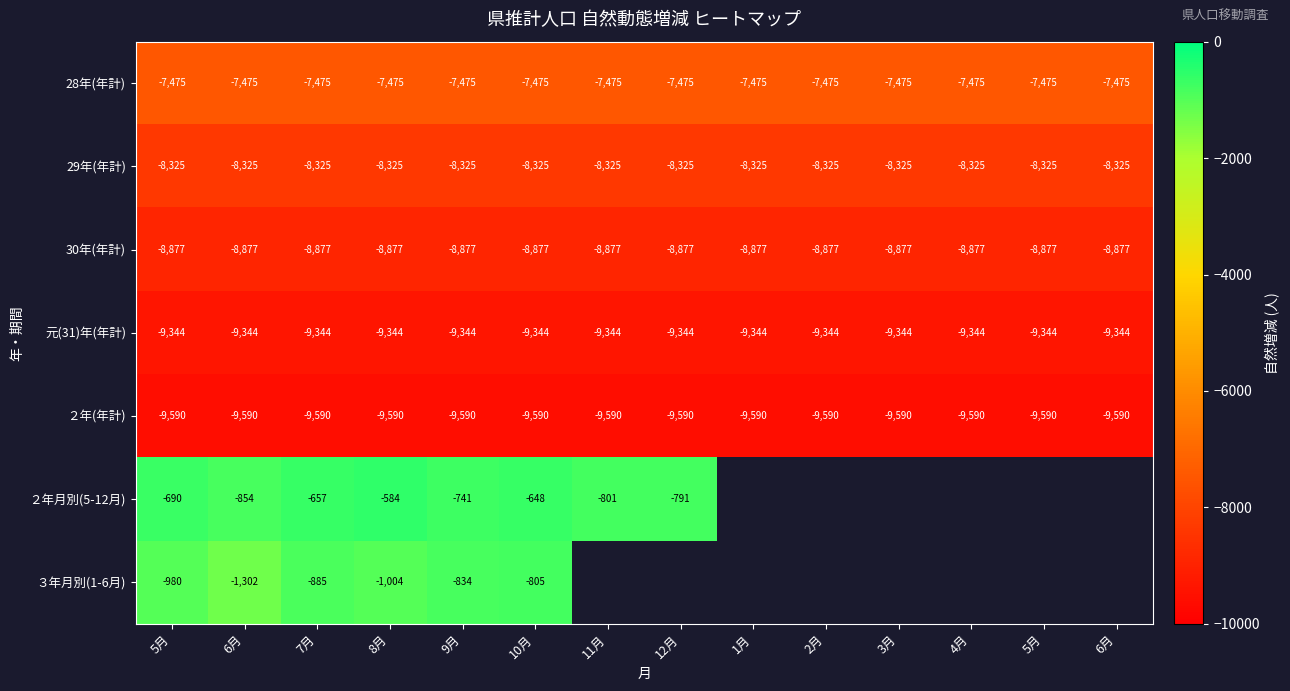

List the series in order of their peak value, lowest first.

２年(年計), 元(31)年(年計), 30年(年計), 29年(年計), 28年(年計), ３年月別(1-6月), ２年月別(5-12月)